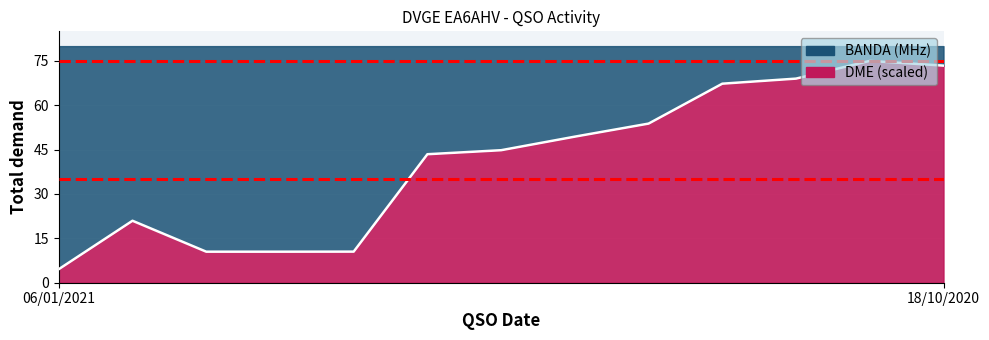

What is the change in value from 25/02/2017 to 11/05/2008?

+33.0